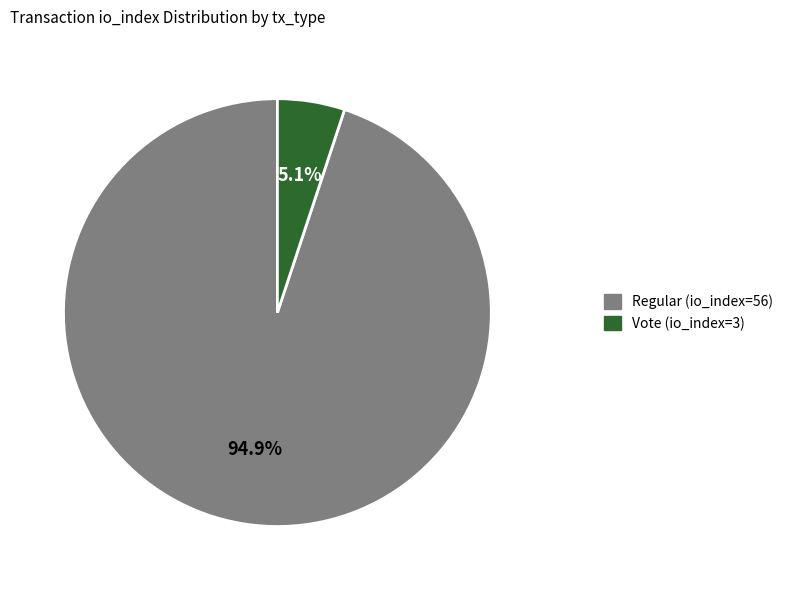

Is the sum of Vote (io_index=3) and Regular (io_index=56) greater than half?

Yes